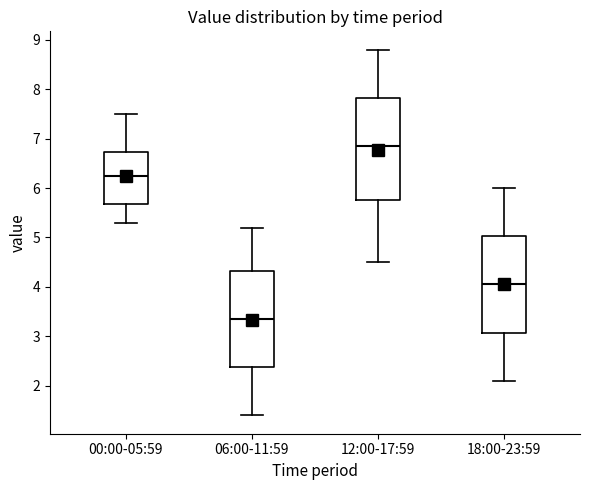

Which box is the tallest, from its lower edge to its upper edge?

12:00-17:59